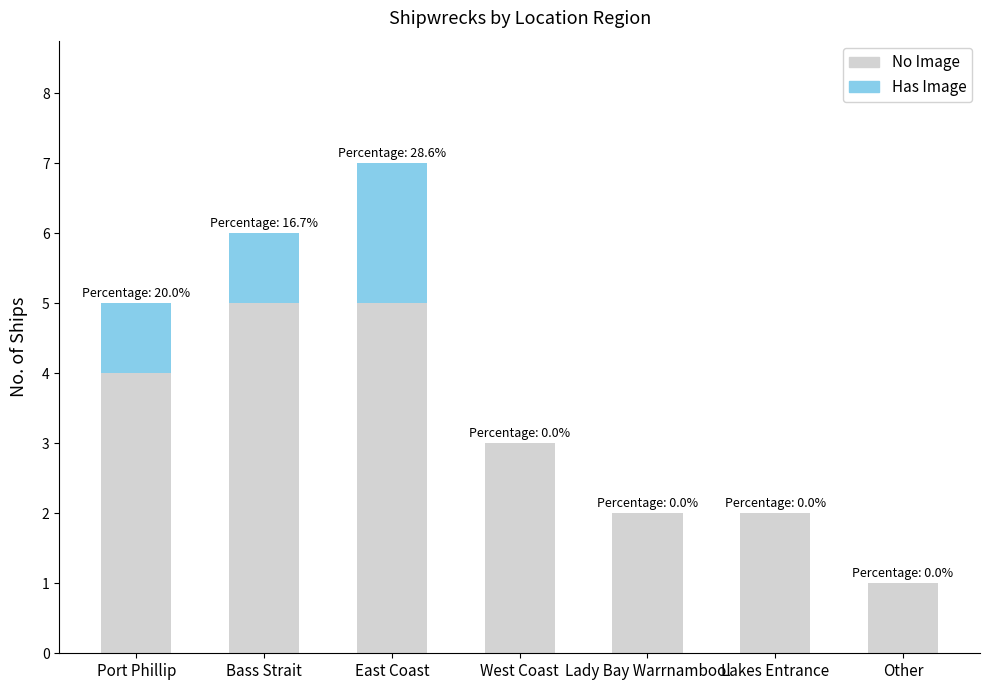

Is it true that No Image equals 4 at West Coast?

False